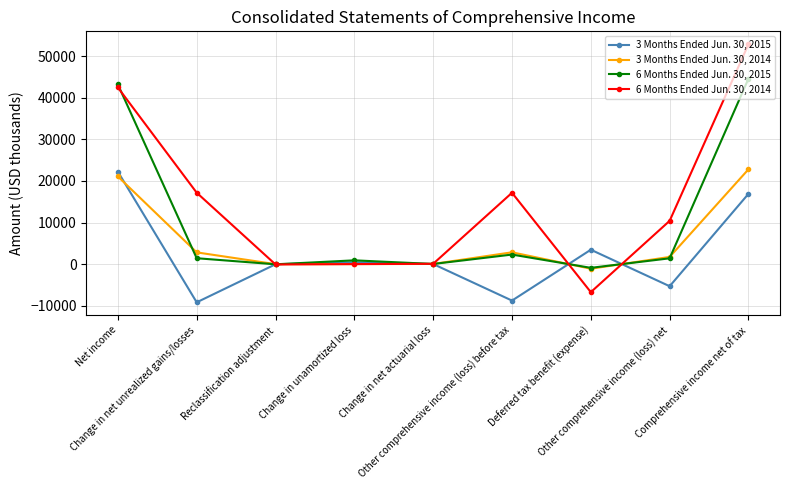

What is the sum of the 6 Months Ended Jun. 30, 2014 values at Net income and Comprehensive income net of tax?

95341